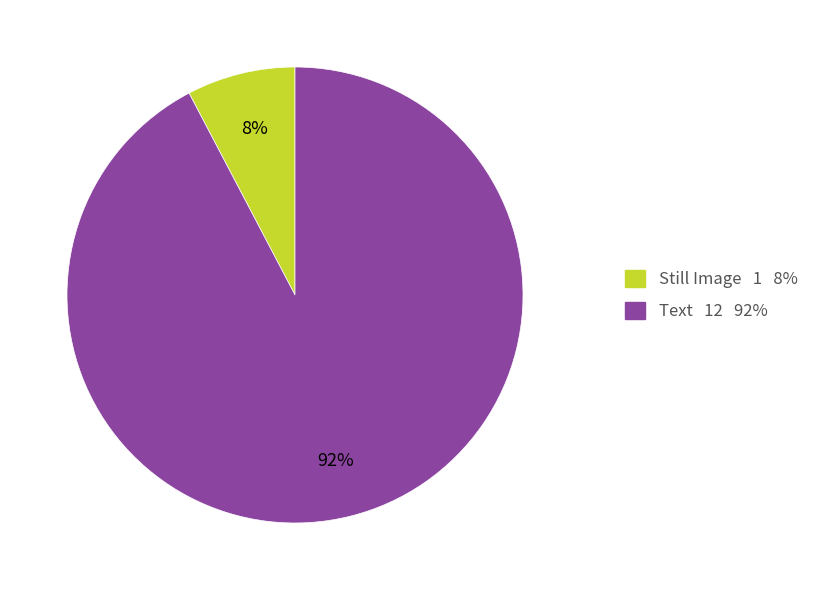

To the nearest percent, what percentage of the pie is Text?

92%